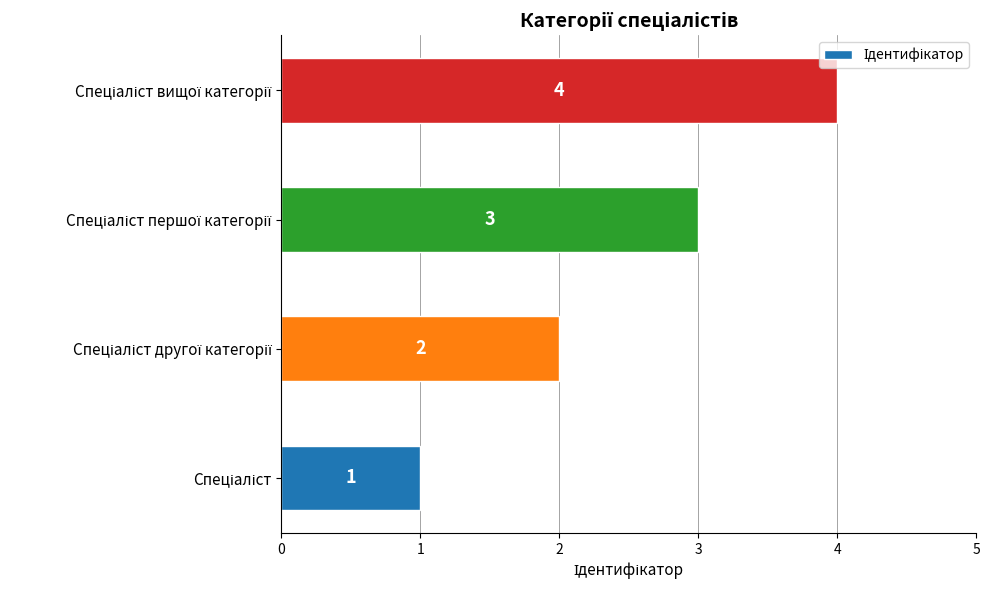

What is the sum of all values?

10